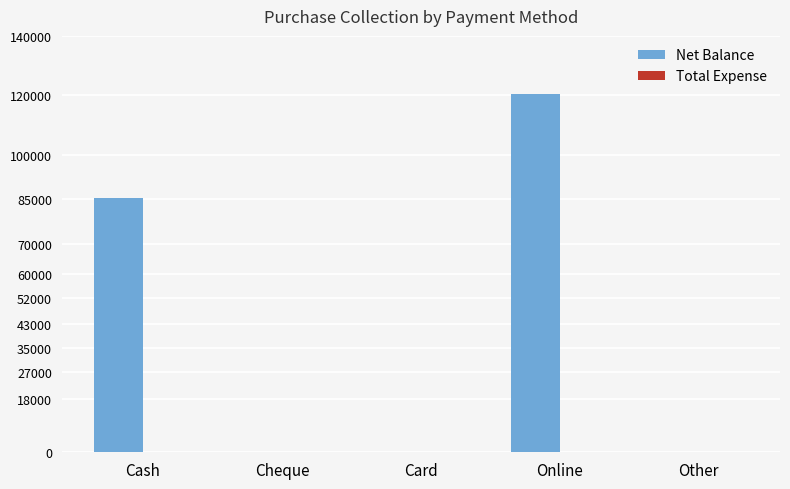

Reading left to right, extract all data points from this chart.

Cash=85650	Cheque=0	Card=0	Online=120500	Other=0